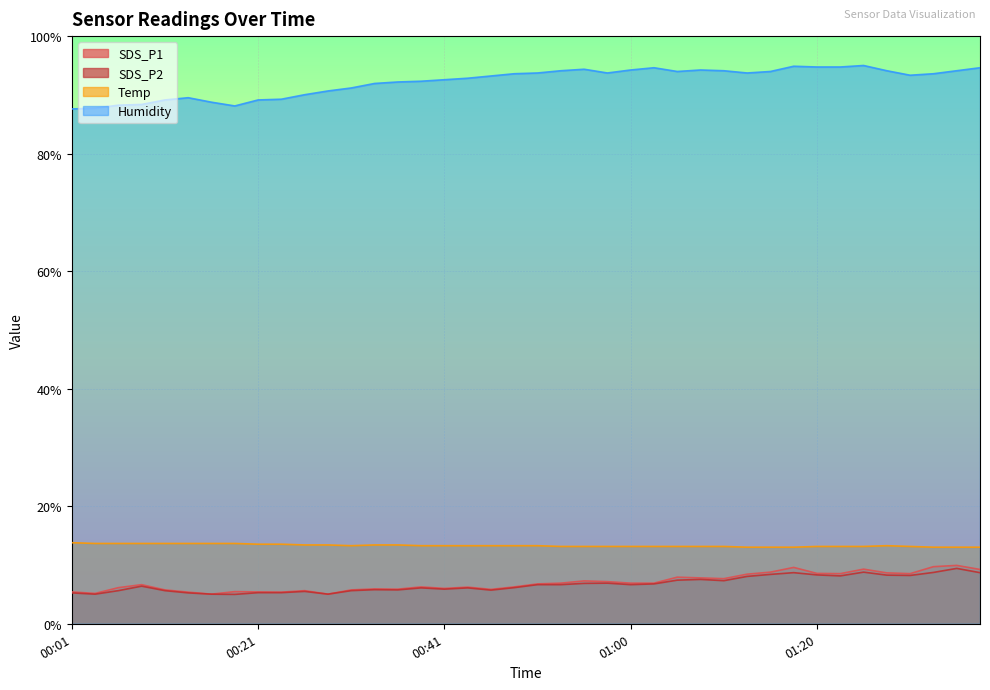

Does the chart display data point markers on the line(s)?

No